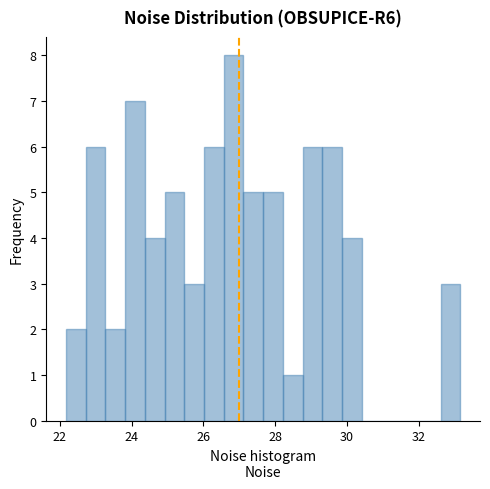

Around what value on the x-axis is the tallest bar? Give the approximate position of its centre, as read against the axis.

26.8